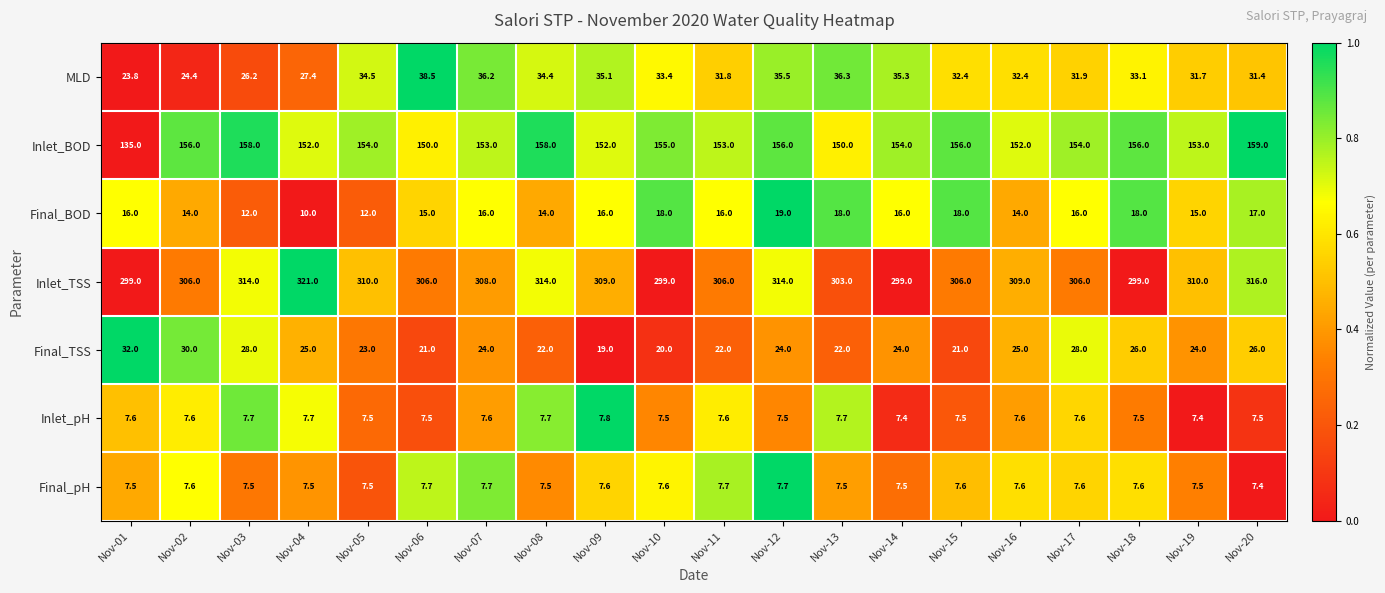

The MLD series shows 55.5 at Nov-15. True or false?

False